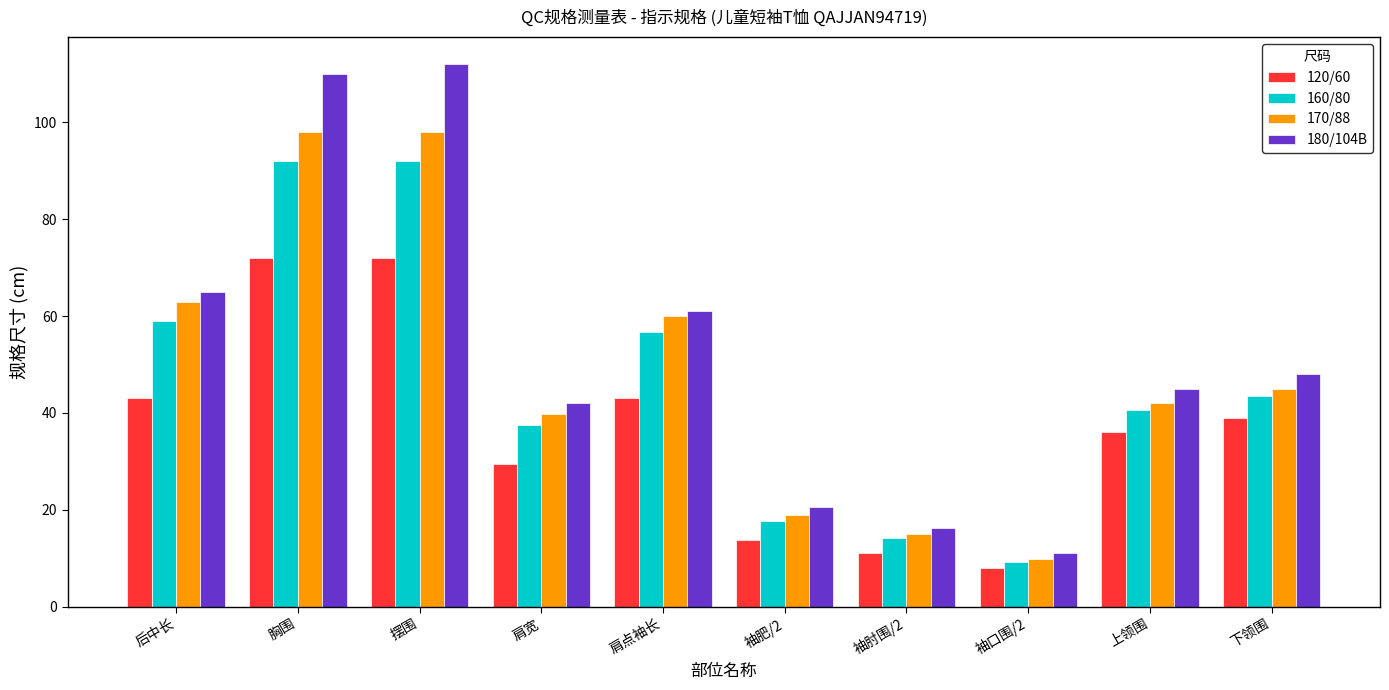

How many series are shown in this chart?

4